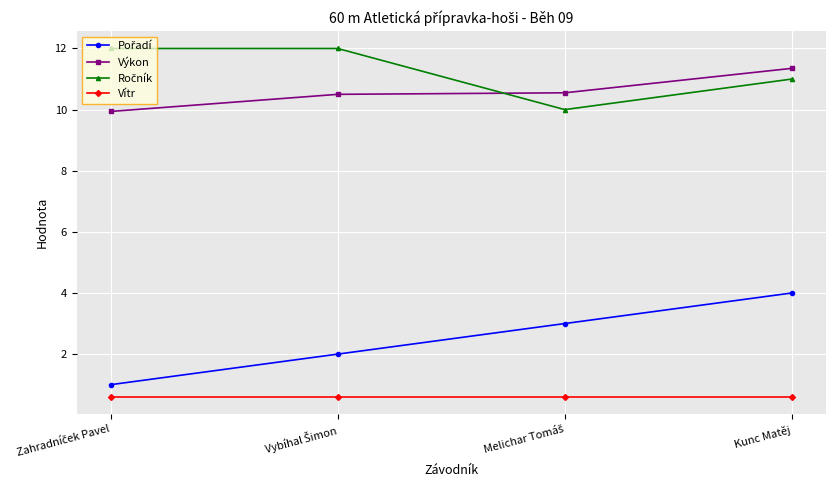

True or false: Výkon has more than 1 interior local peaks.

False